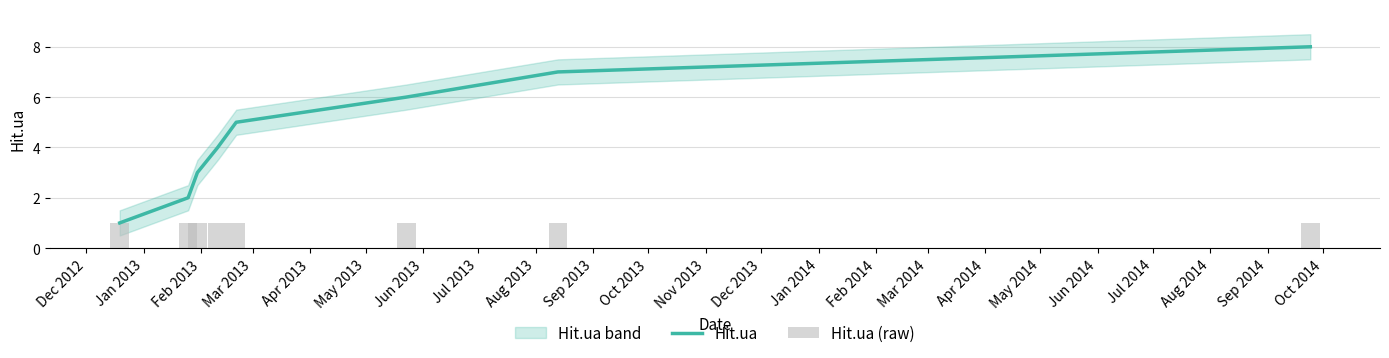

Reading left to right, what are all the values shown in this chart?

Hit.ua: 1	2	3	4	5	6	7	8
Hit.ua (raw): 1	1	1	1	1	1	1	1